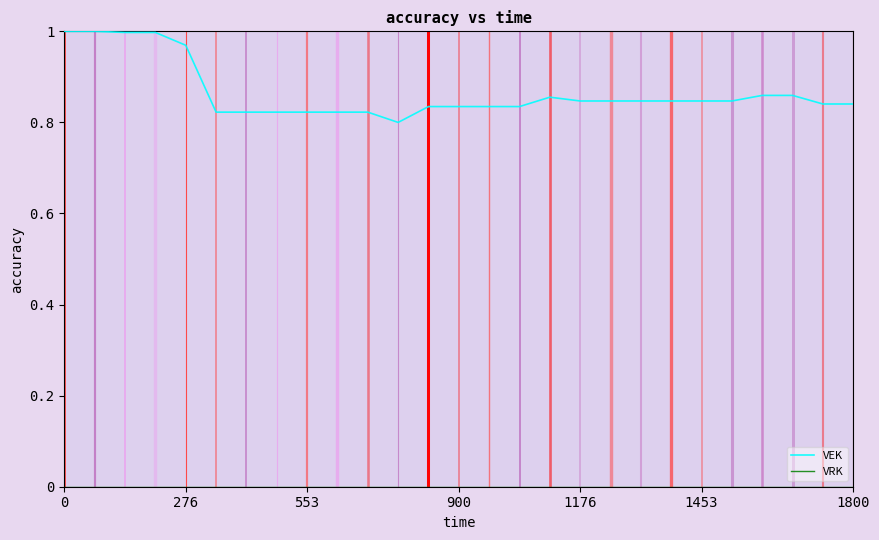

Which series has the largest total across all categories?

VEK